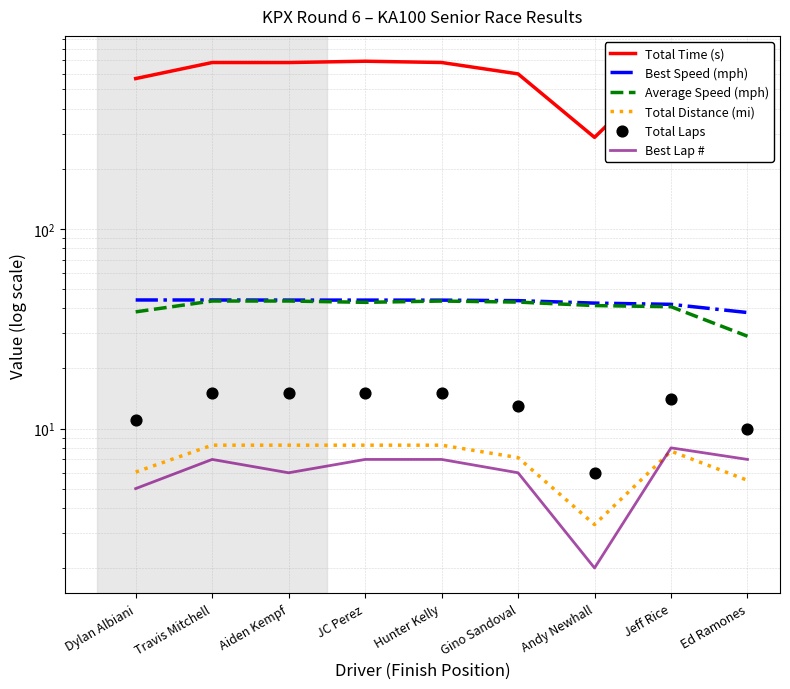

Which series reaches the maximum Y coordinate?

Total Time (s)